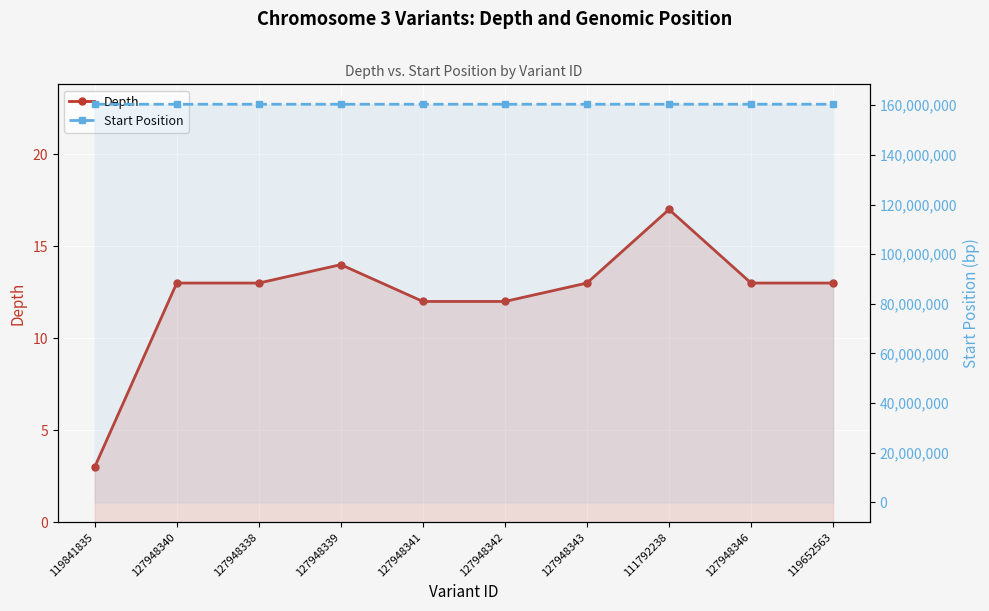

The value of Depth at 119841835 is 4. True or false?

False